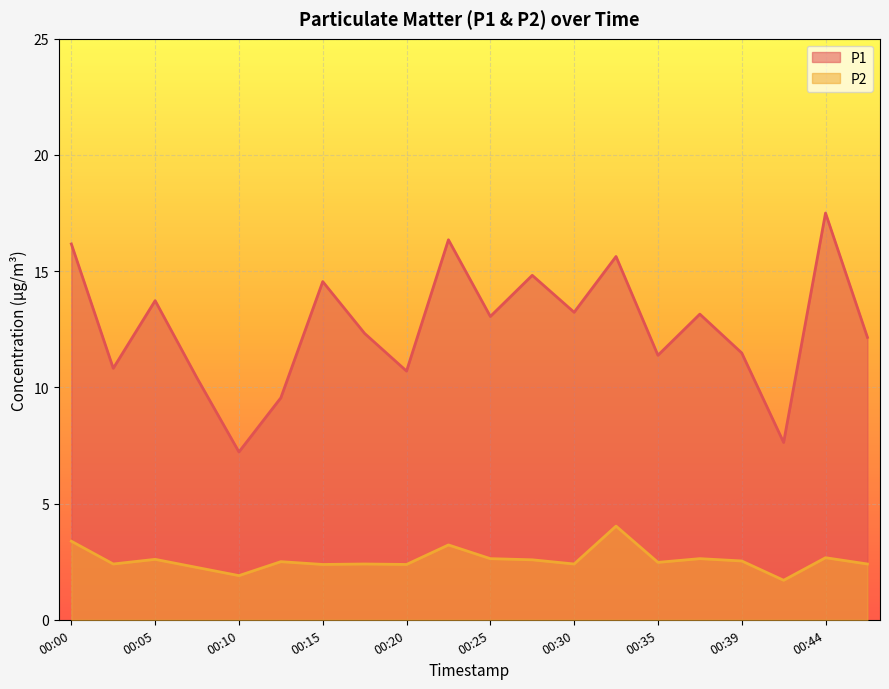

Where is P2 nearest to the value 2?

00:10